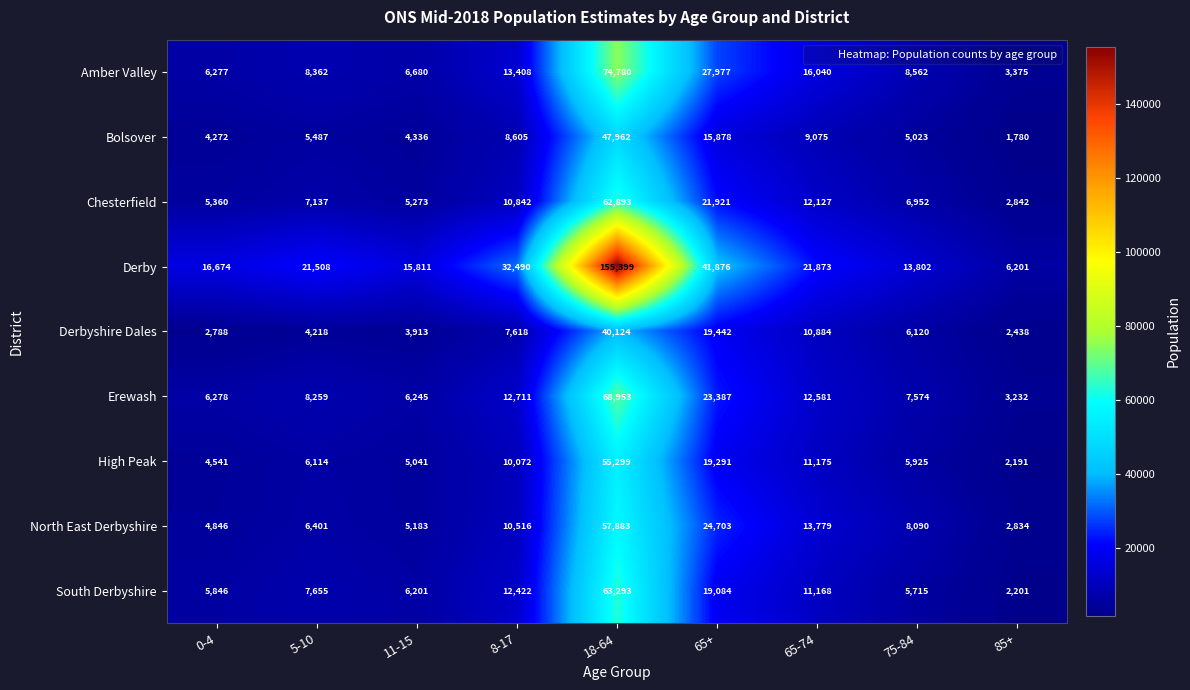

At how many categories does at least one series exceed 66789?

1